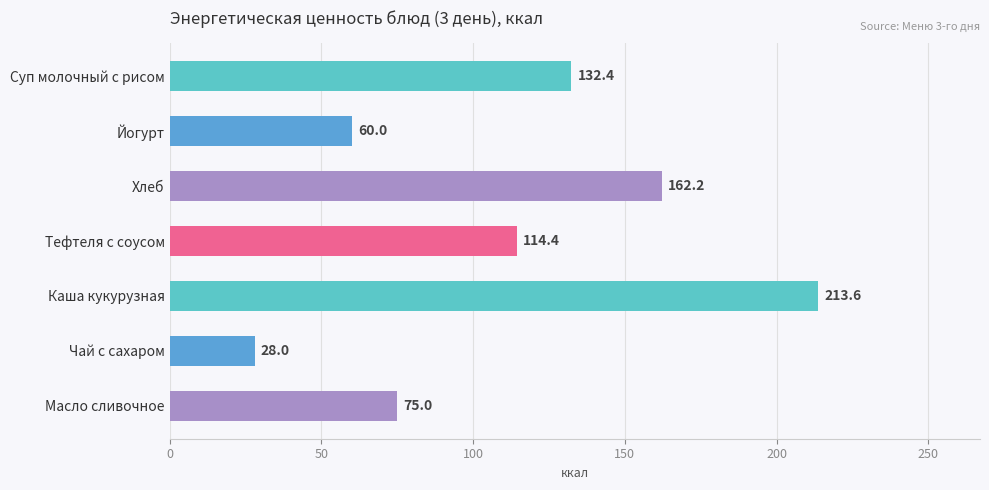

How many distinct data groups are displayed?

1